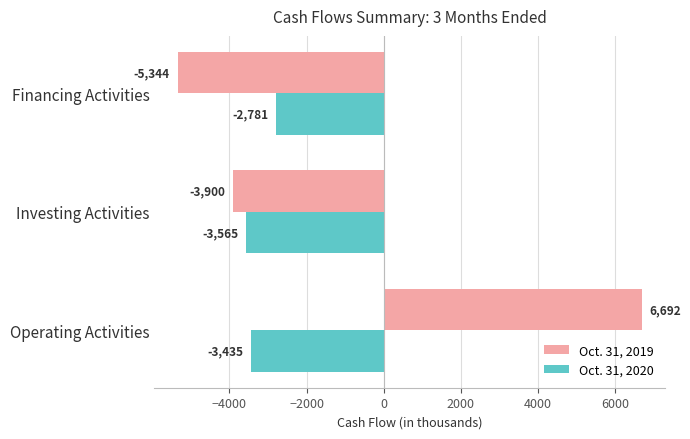

Which series has the largest range (max minus min)?

Oct. 31, 2019